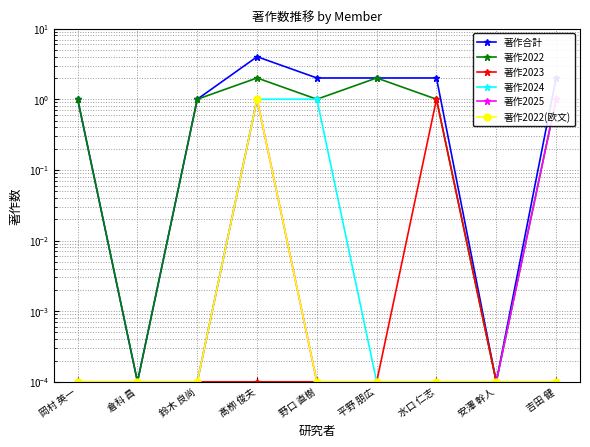

What is the label of the 4th point from the left?

髙栁 俊夫